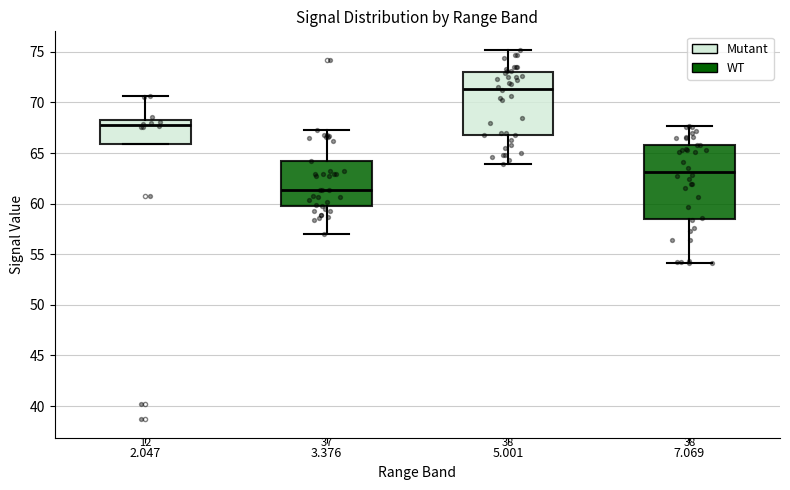

Which box has the lowest median line?

3.376